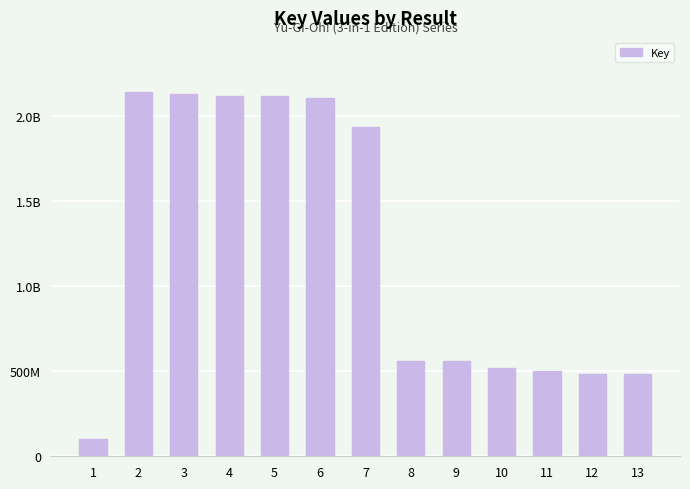

Is it true that the value at 5 is 2119630702?

True